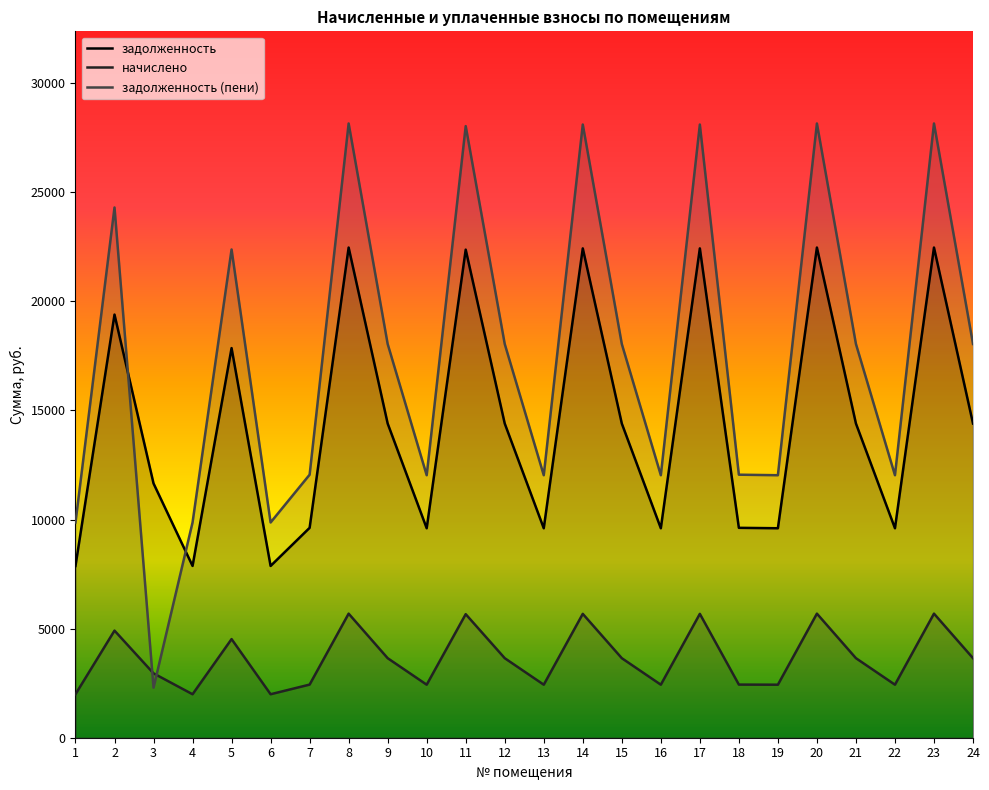

At which category is the sum across all series the highest?

8